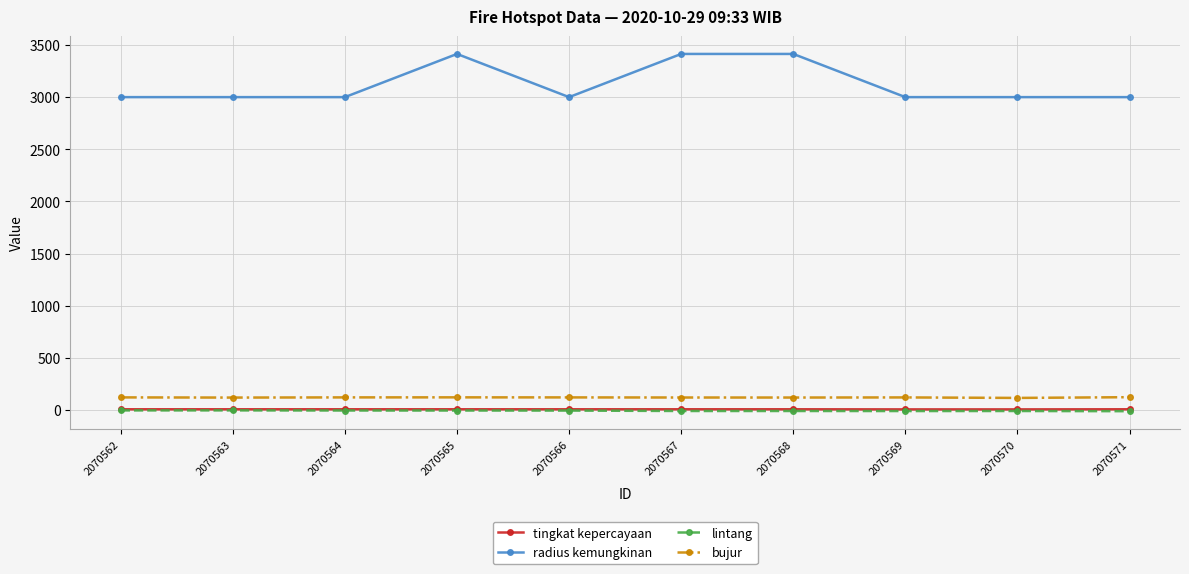

What are all the series names shown in the legend?

tingkat kepercayaan, radius kemungkinan, lintang, bujur